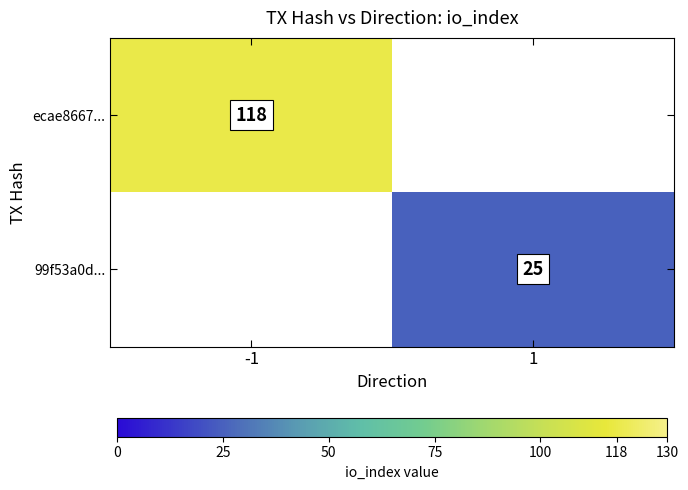

The ecae8667... series shows 118 at -1. True or false?

True